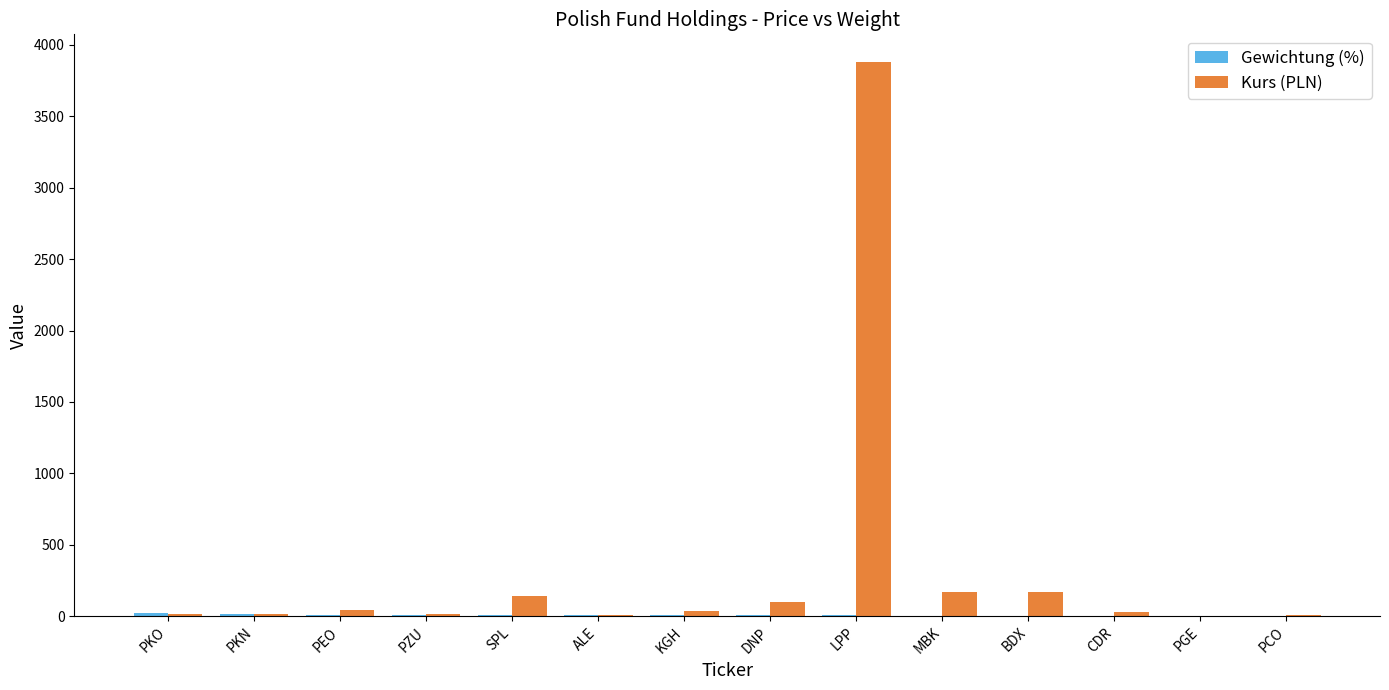

Which series has the largest total across all categories?

Kurs (PLN)